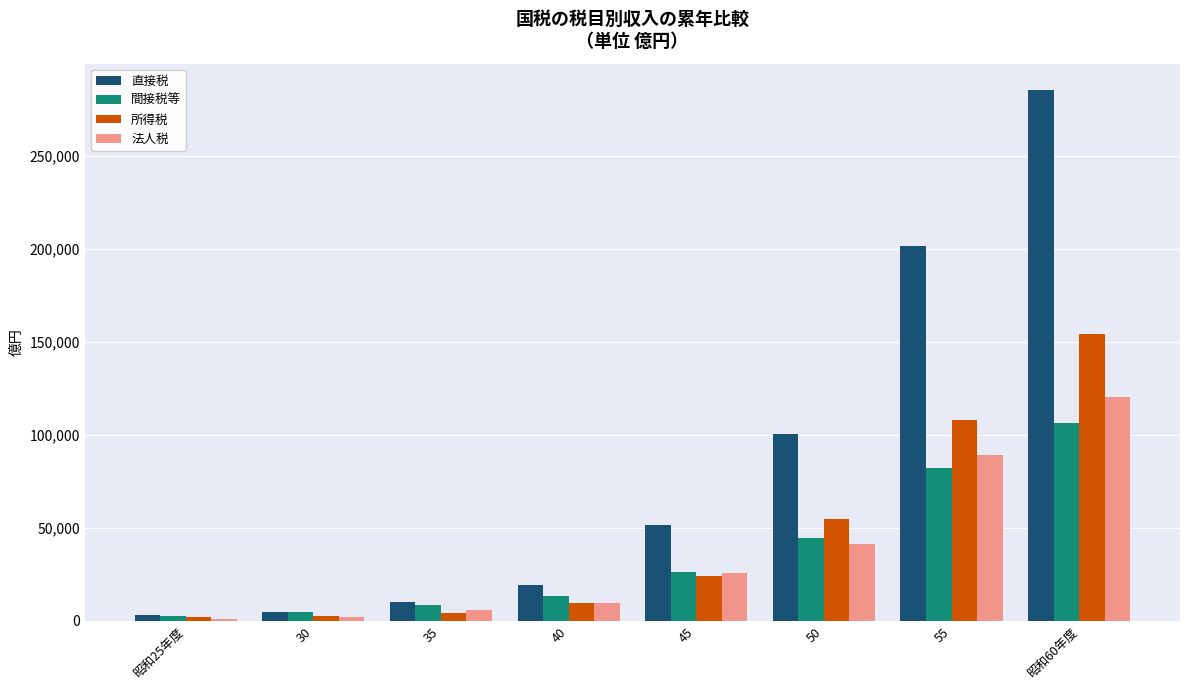

Count the number of categories in the chart.

8